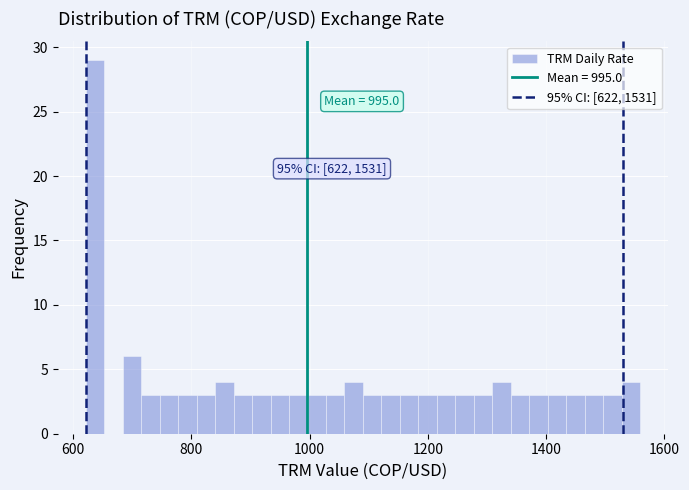

Around what value on the x-axis is the tallest bar? Give the approximate position of its centre, as read against the axis.

640